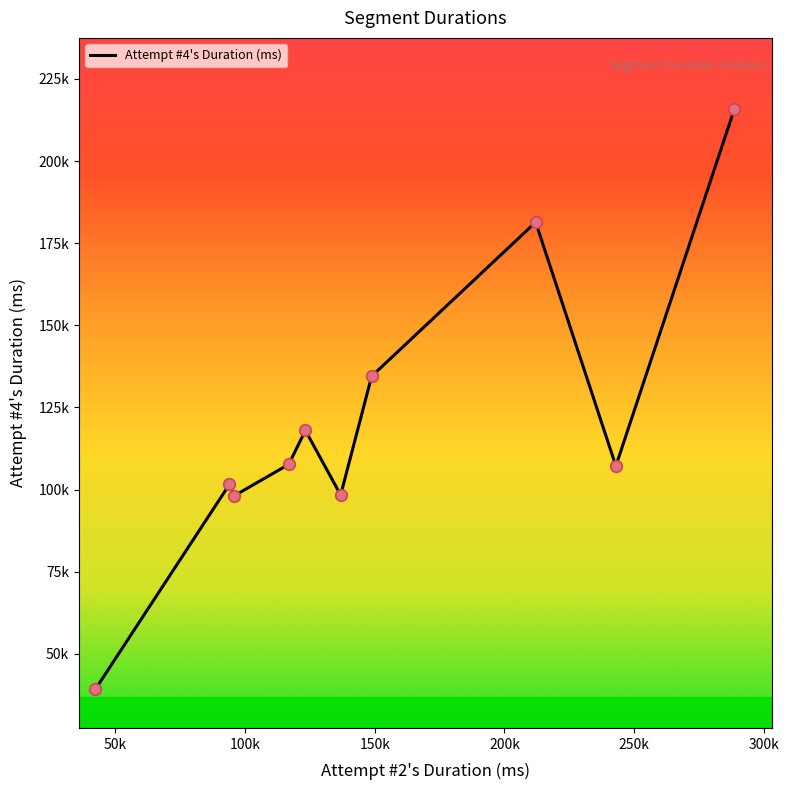

Is this an area chart (filled region under the line)?

No